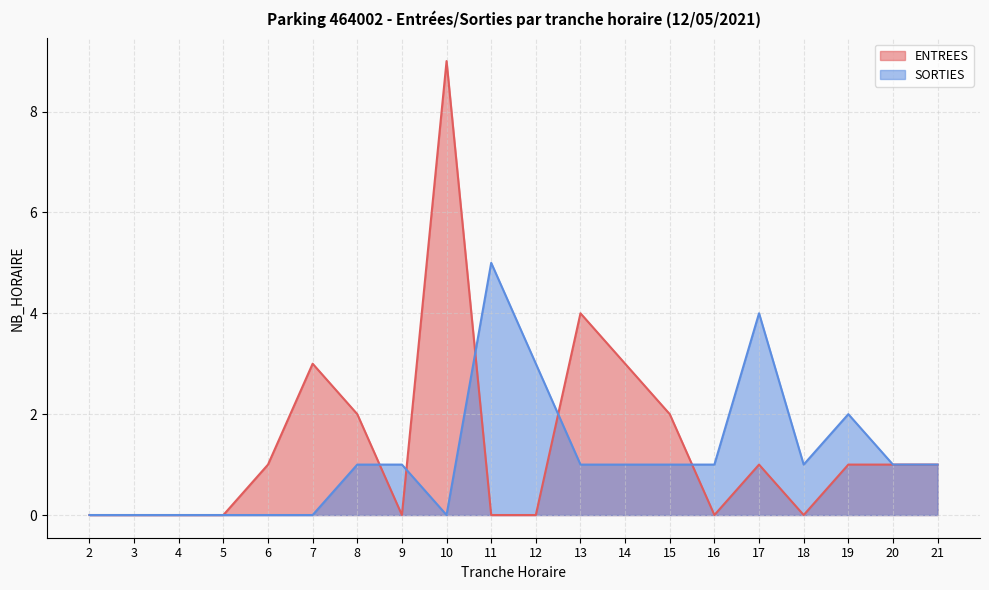

The value of SORTIES at 6 is 0. True or false?

True